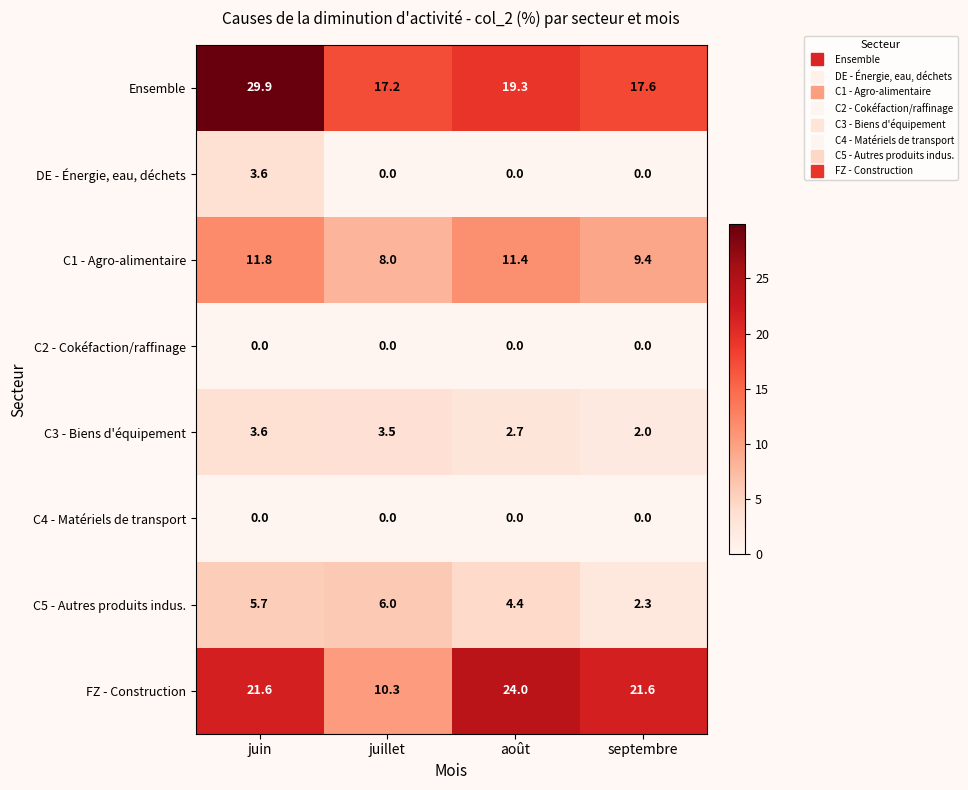

Which series has the widest spread of values?

FZ - Construction